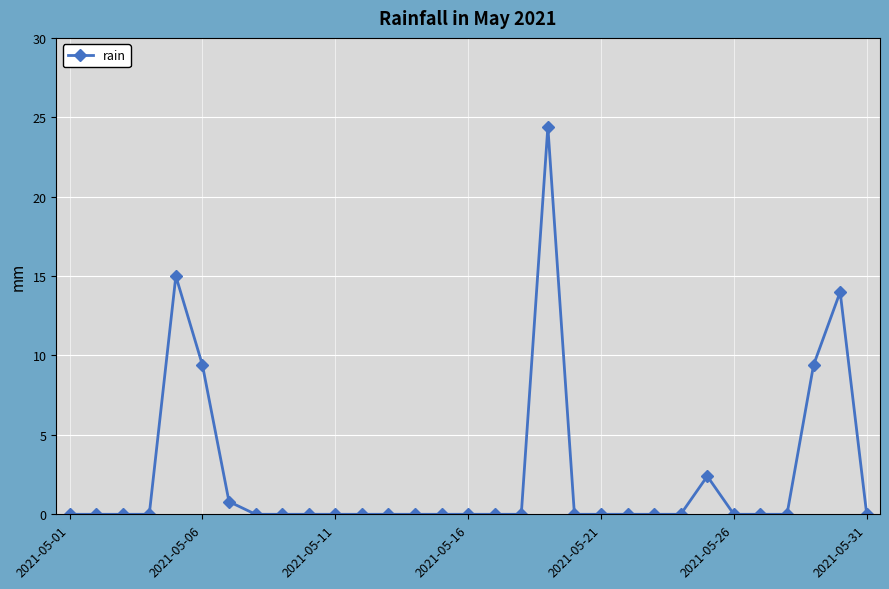

How many categories are shown in the chart?

31